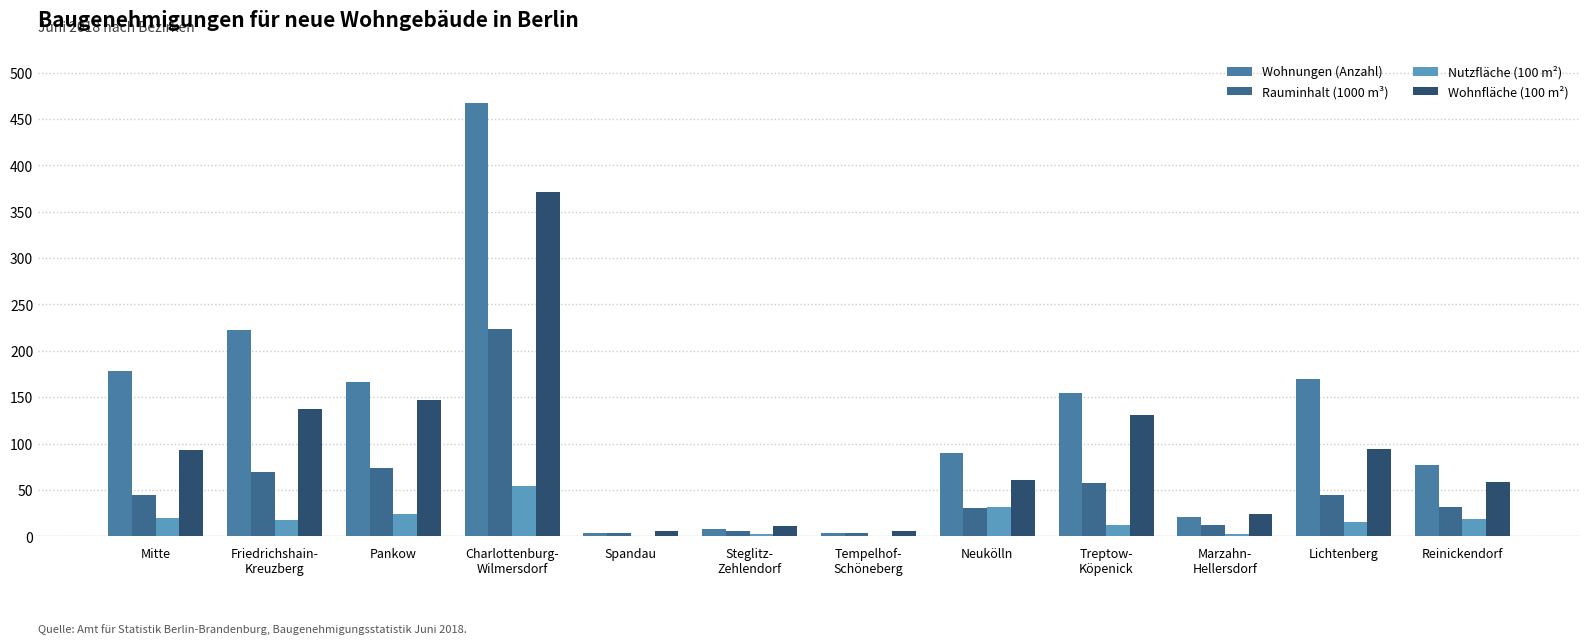

List the series in order of their overall mean, highest first.

Wohnungen (Anzahl), Wohnfläche (100 m²), Rauminhalt (1000 m³), Nutzfläche (100 m²)